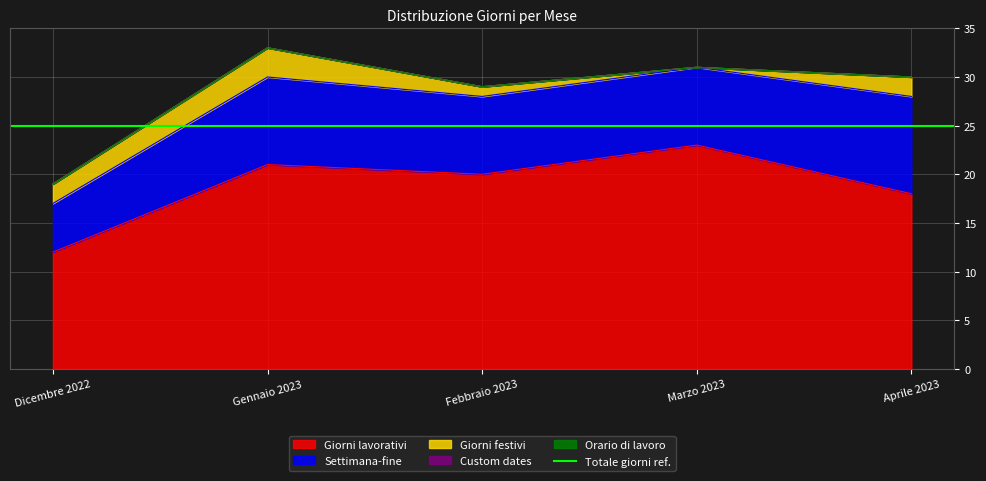

Which category has the highest value in the Giorni lavorativi series?

Marzo 2023